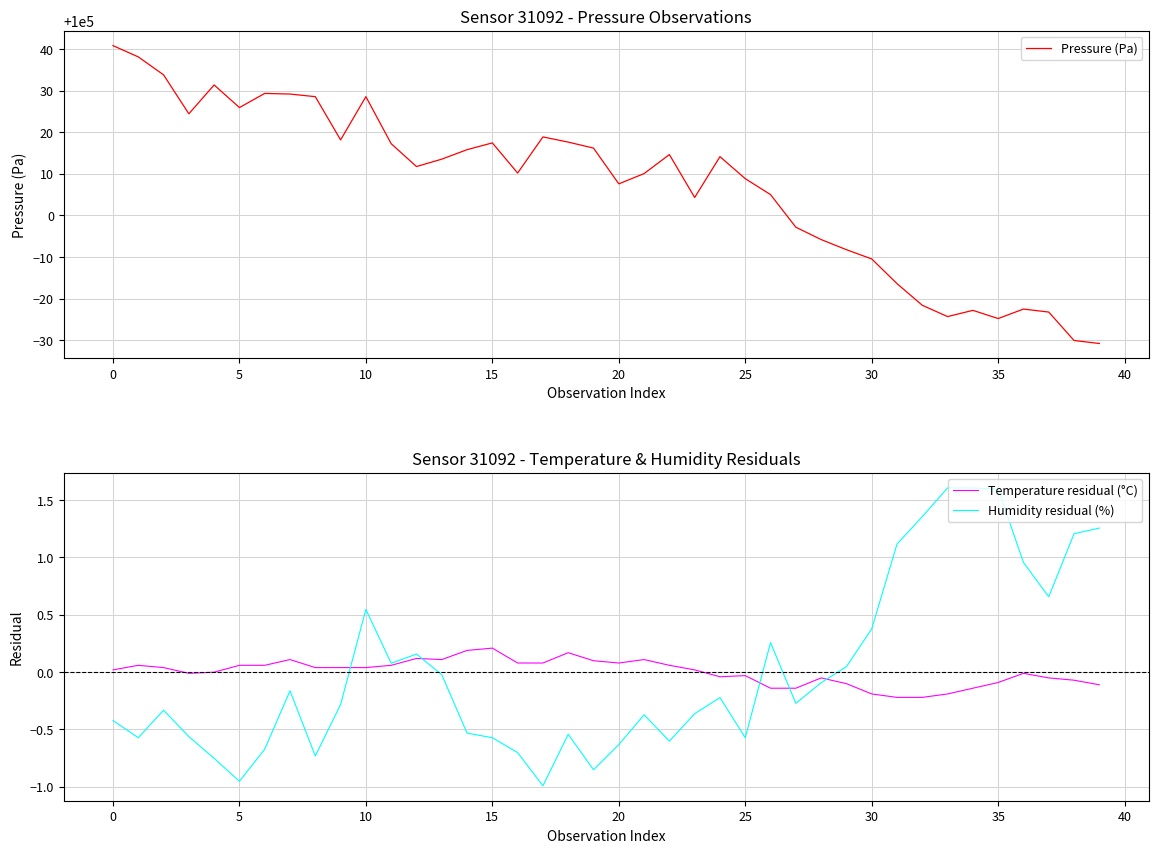

List the series in order of their peak value, highest first.

Pressure (Pa), Humidity residual (%), Temperature residual (°C)